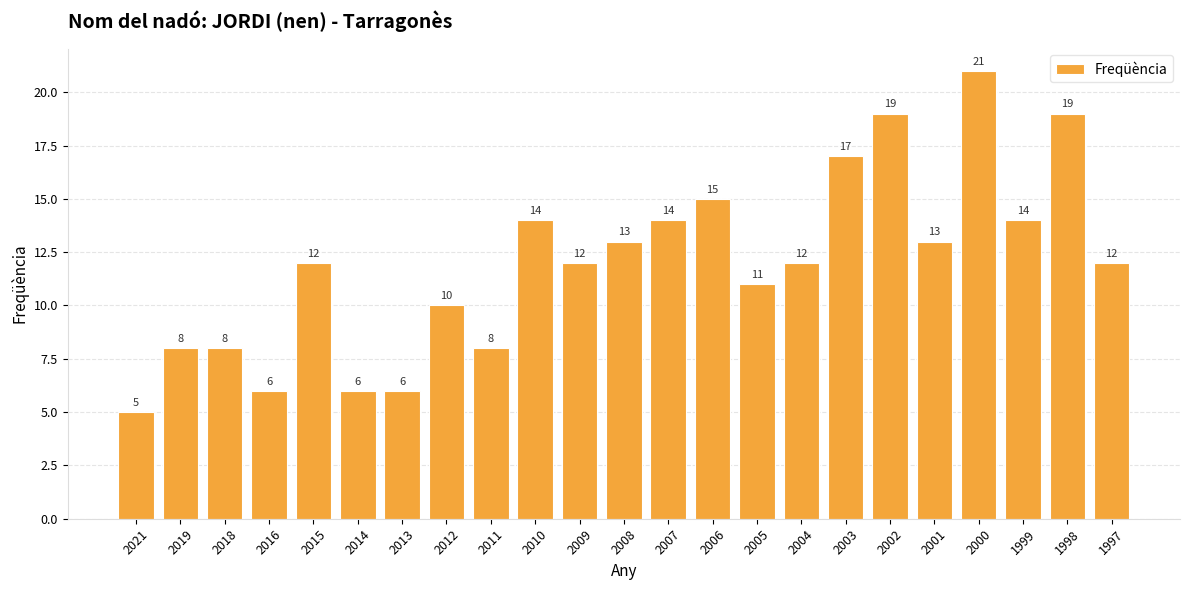

How many values are below 12?

9